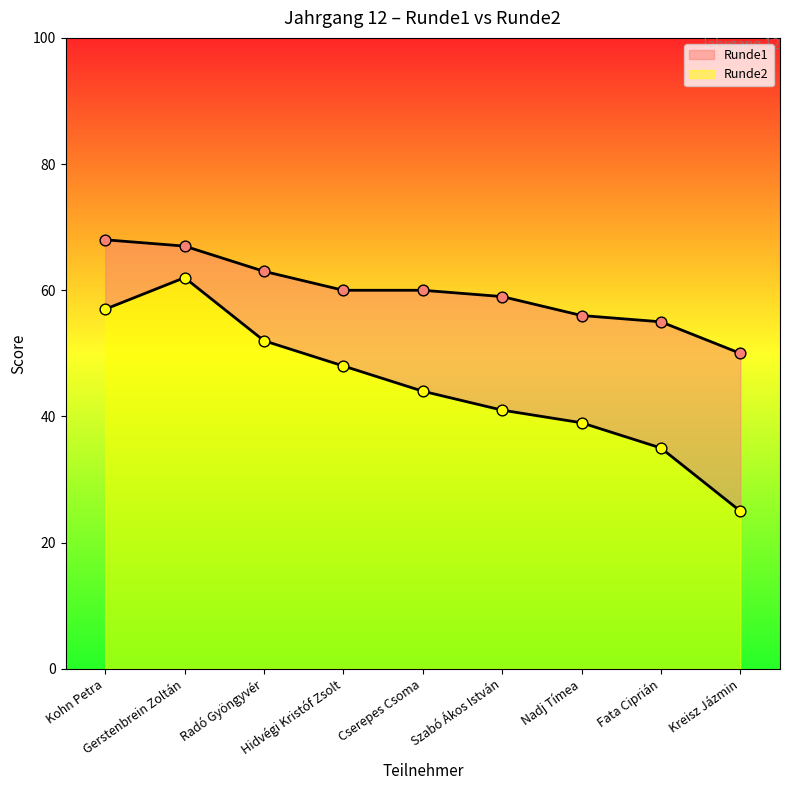

Which series has the largest total across all categories?

Runde1